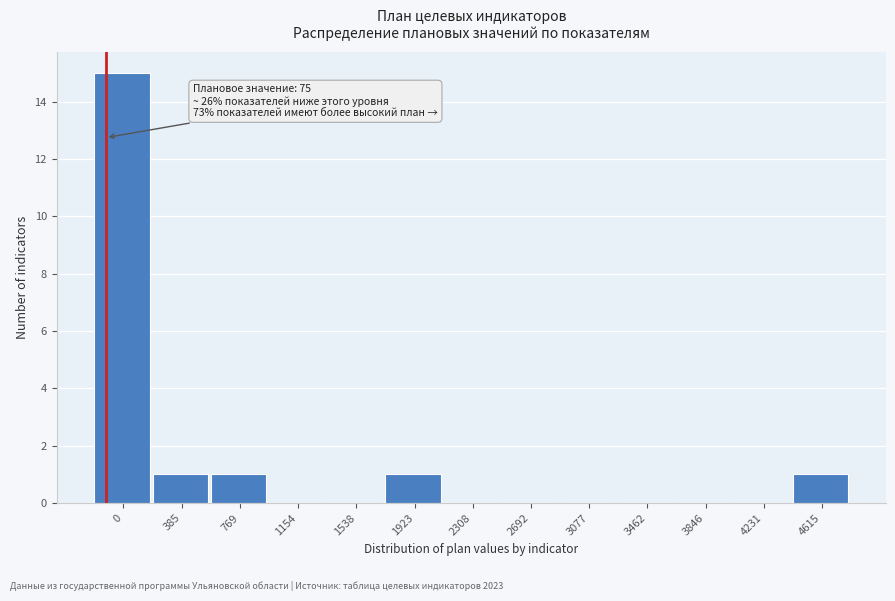

Reading left to right, what are all the values shown in this chart?

0=15	385=1	769=1	1154=0	1538=0	1923=1	2308=0	2692=0	3077=0	3462=0	3846=0	4231=0	4615=1